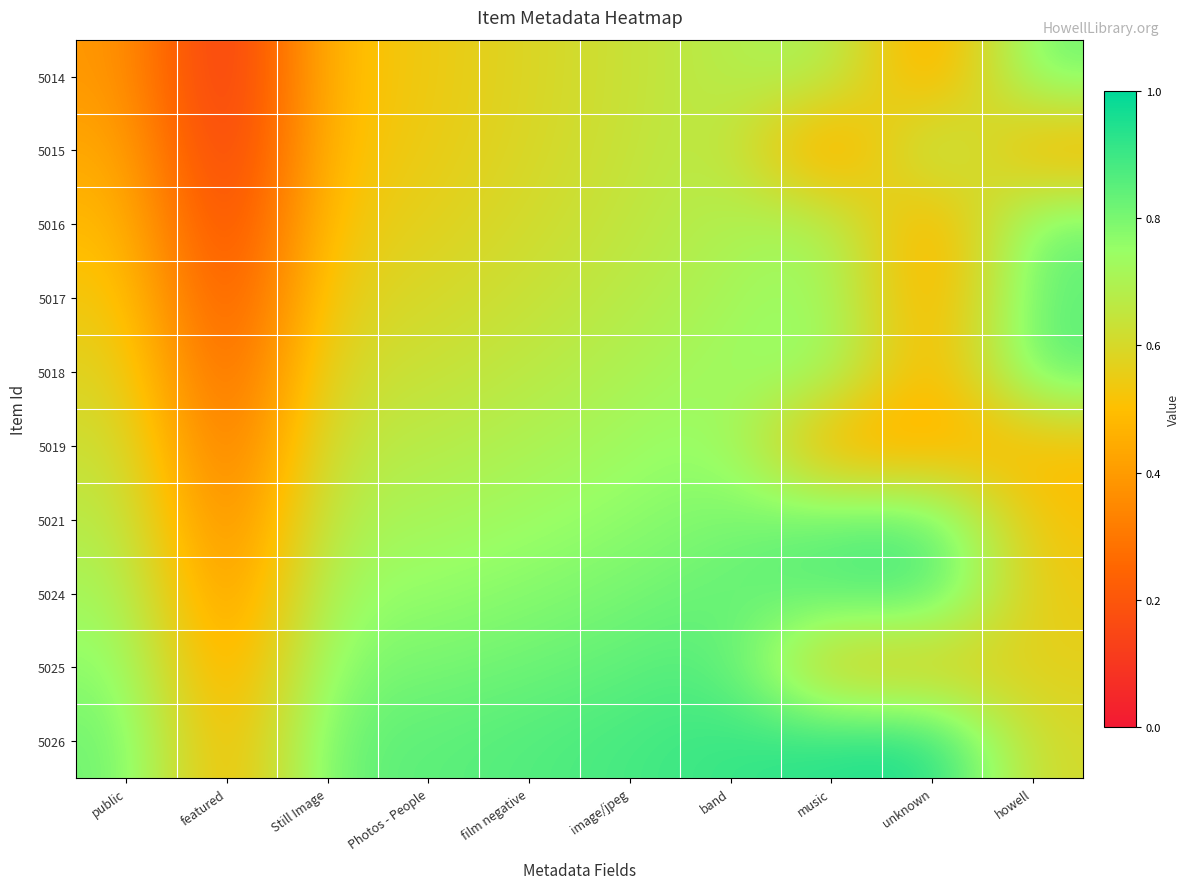

Count the number of data series in this chart.

10